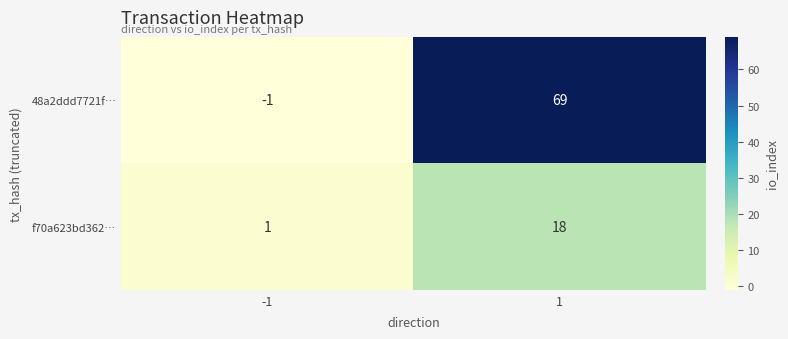

The f70a623bd362… series shows 2 at -1. True or false?

False